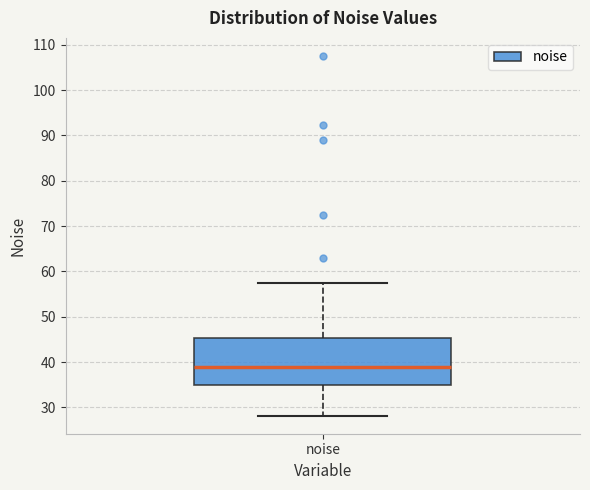

Where does the upper whisker of the box for noise end on the y-axis? The values are not printed on the chart, so give them approximately, as read against the axis.

57